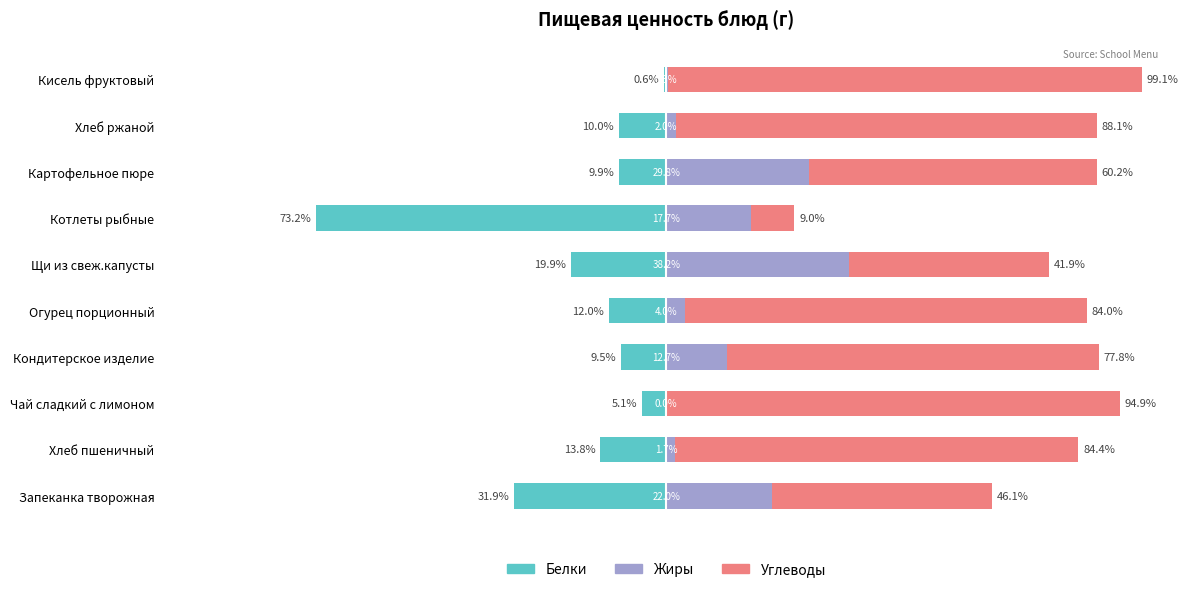

What is the average value of the Углеводы series?

68.6